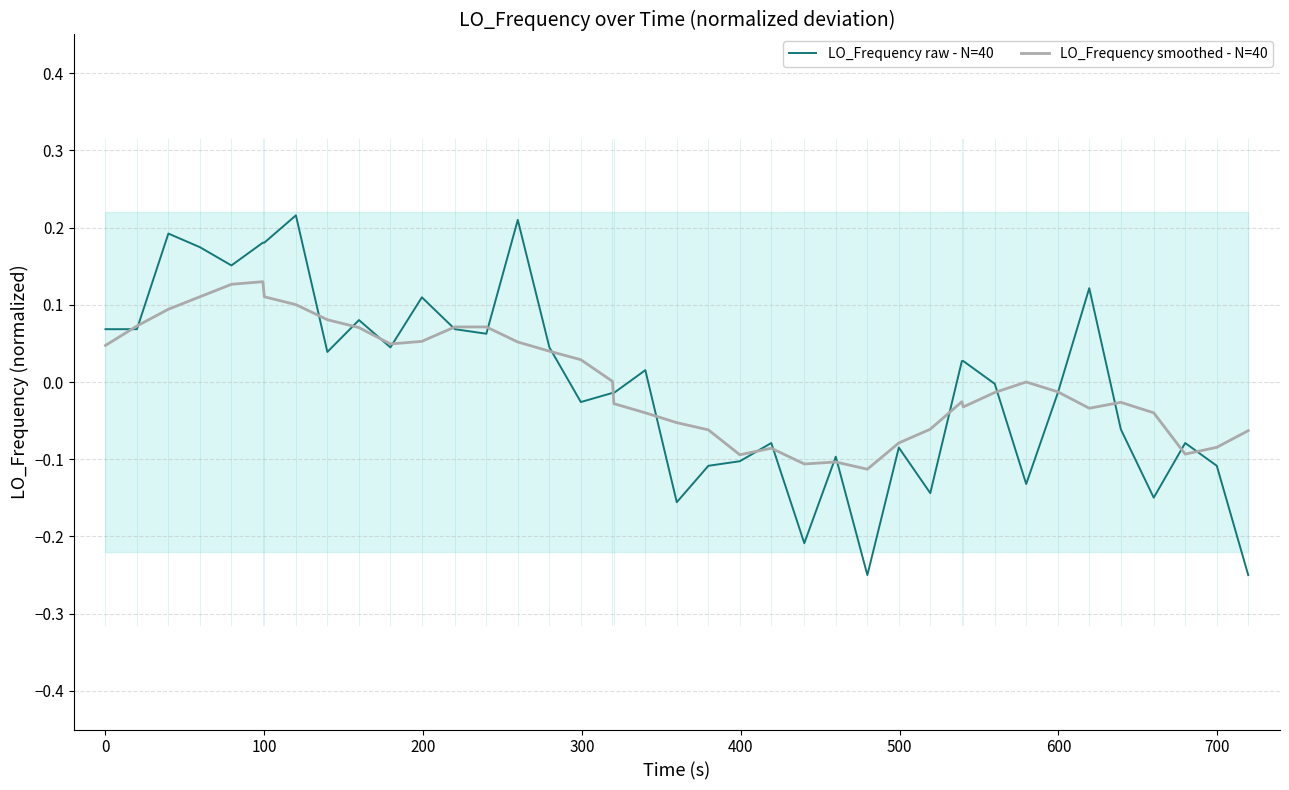

Which series has the largest total across all categories?

LO_Frequency smoothed - N=40